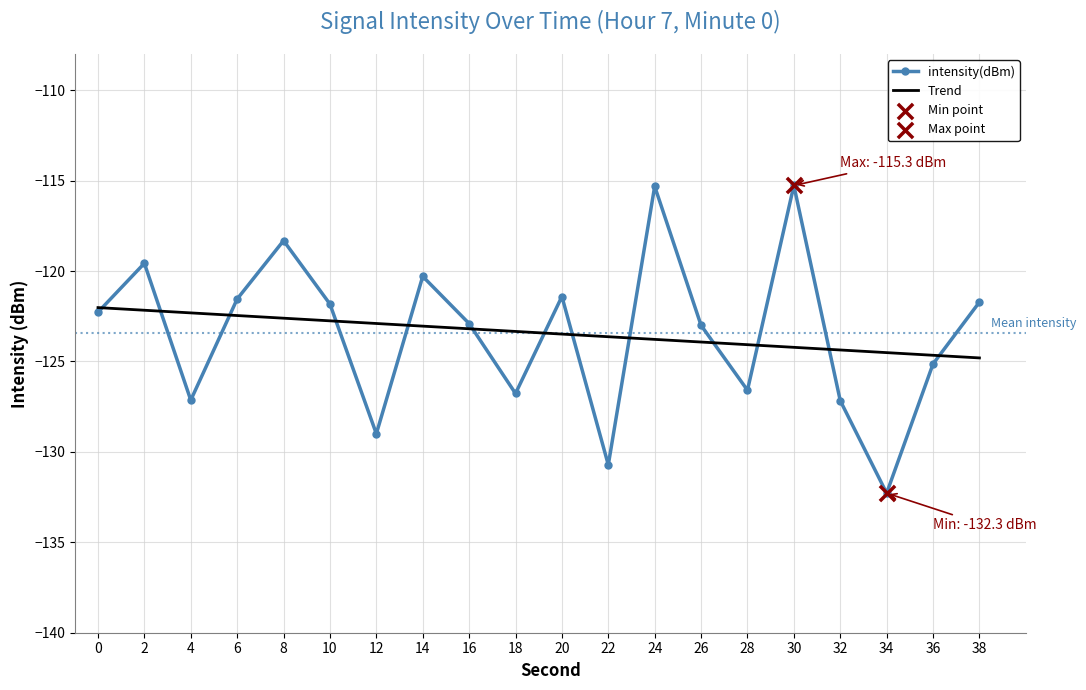

What is the total value across all series at 36?

-249.8